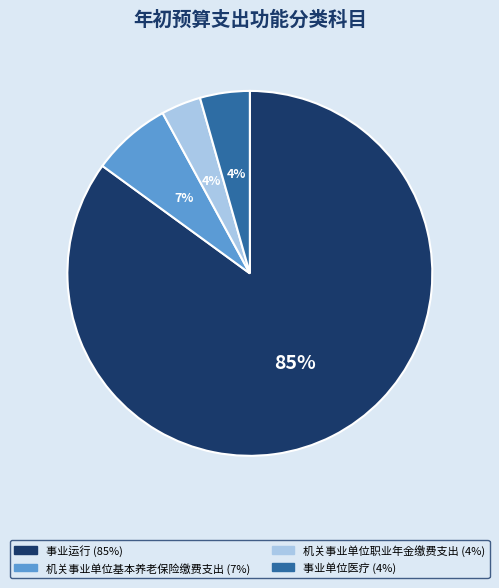

Which category has the biggest portion of the pie?

事业运行